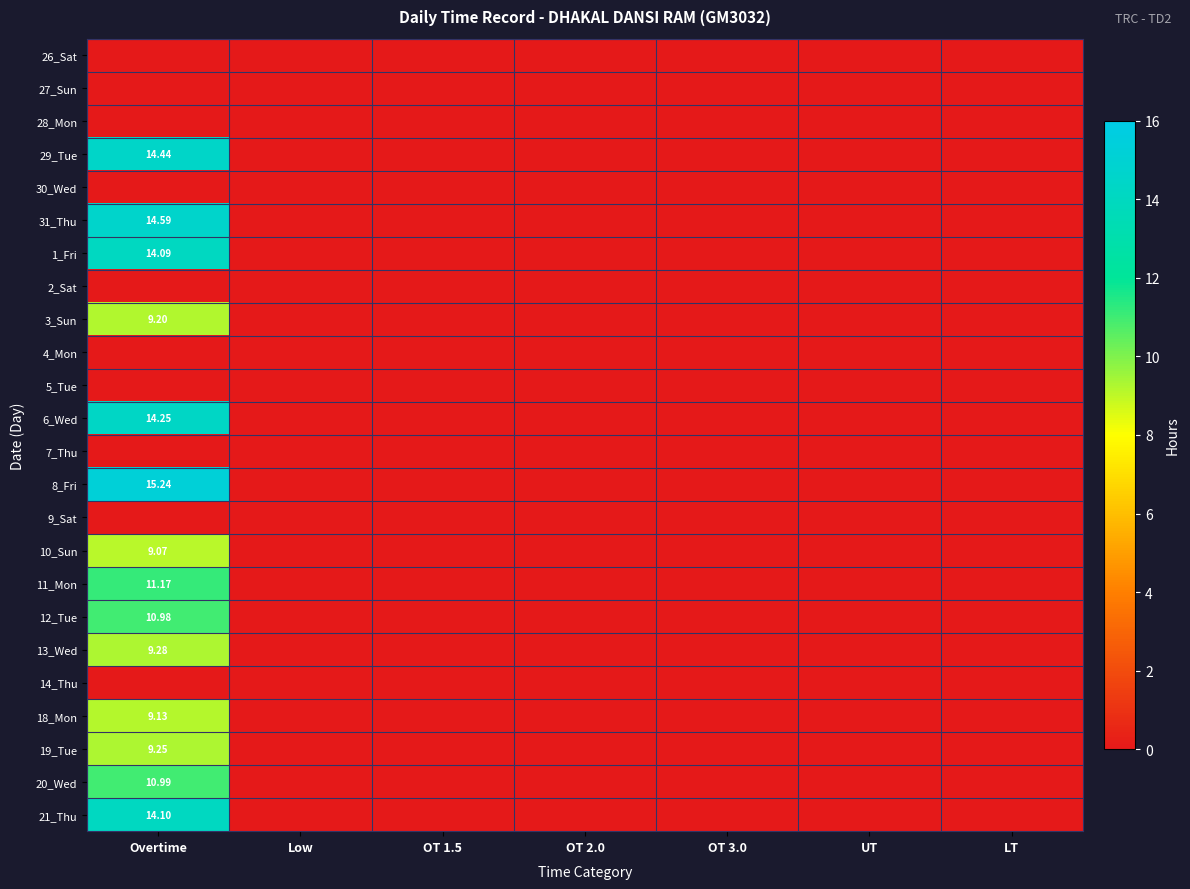

What is the sum of the 11_Mon values at Low and Overtime?

11.2